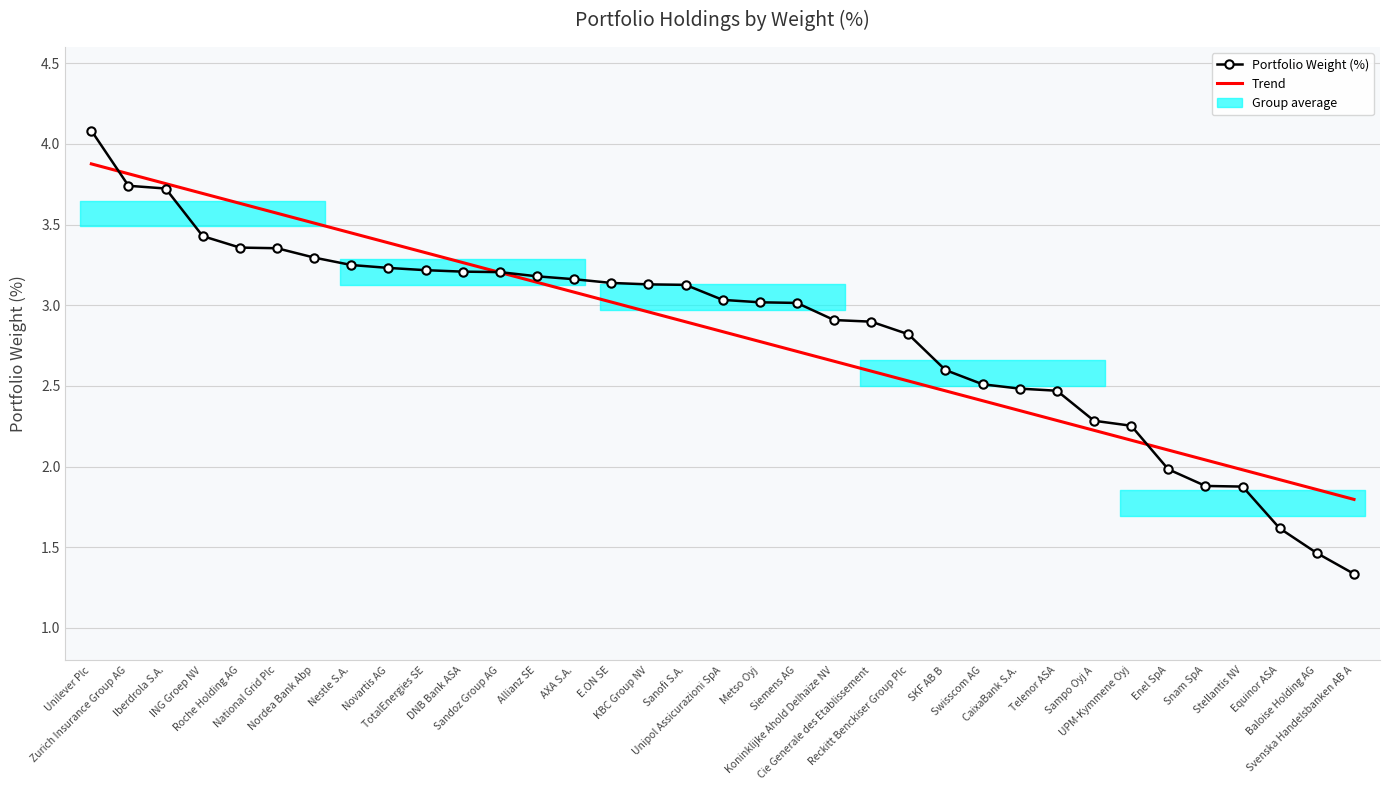

Is it true that Trend equals 2.5 at SKF AB B?

True